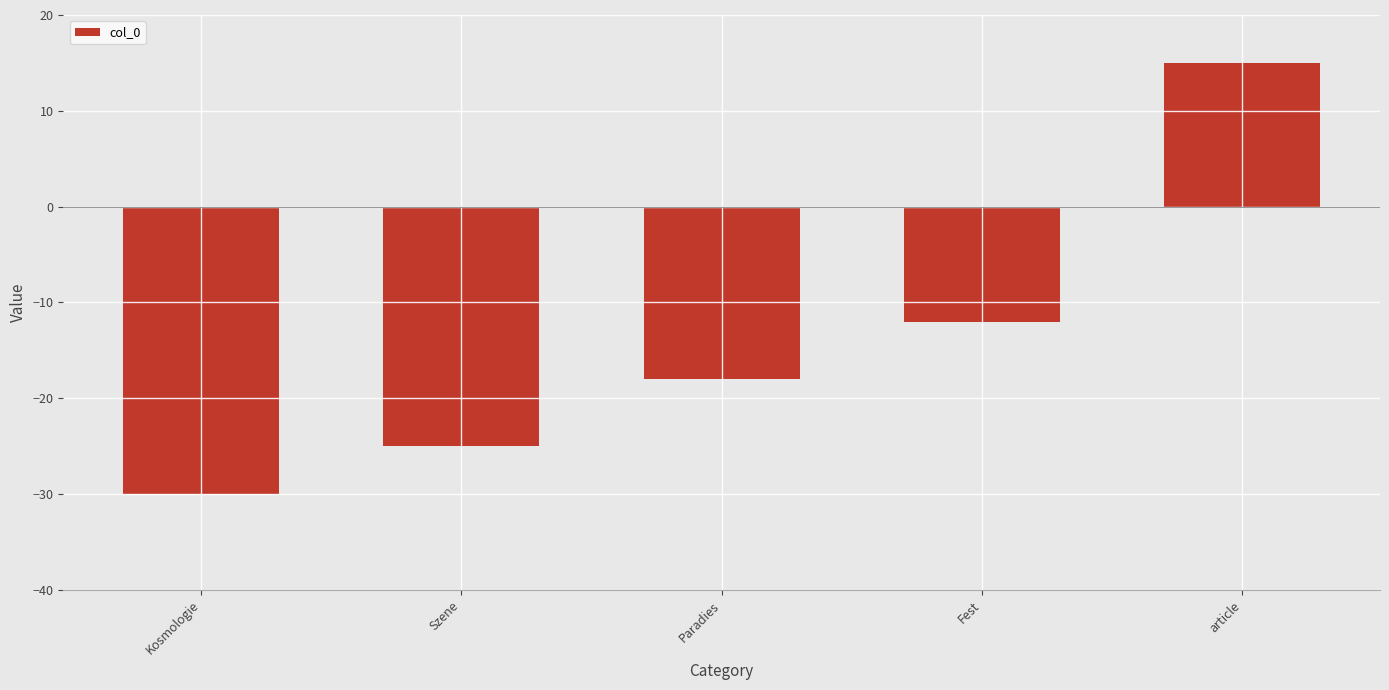

What is the difference between the values at Paradies and Fest?

6